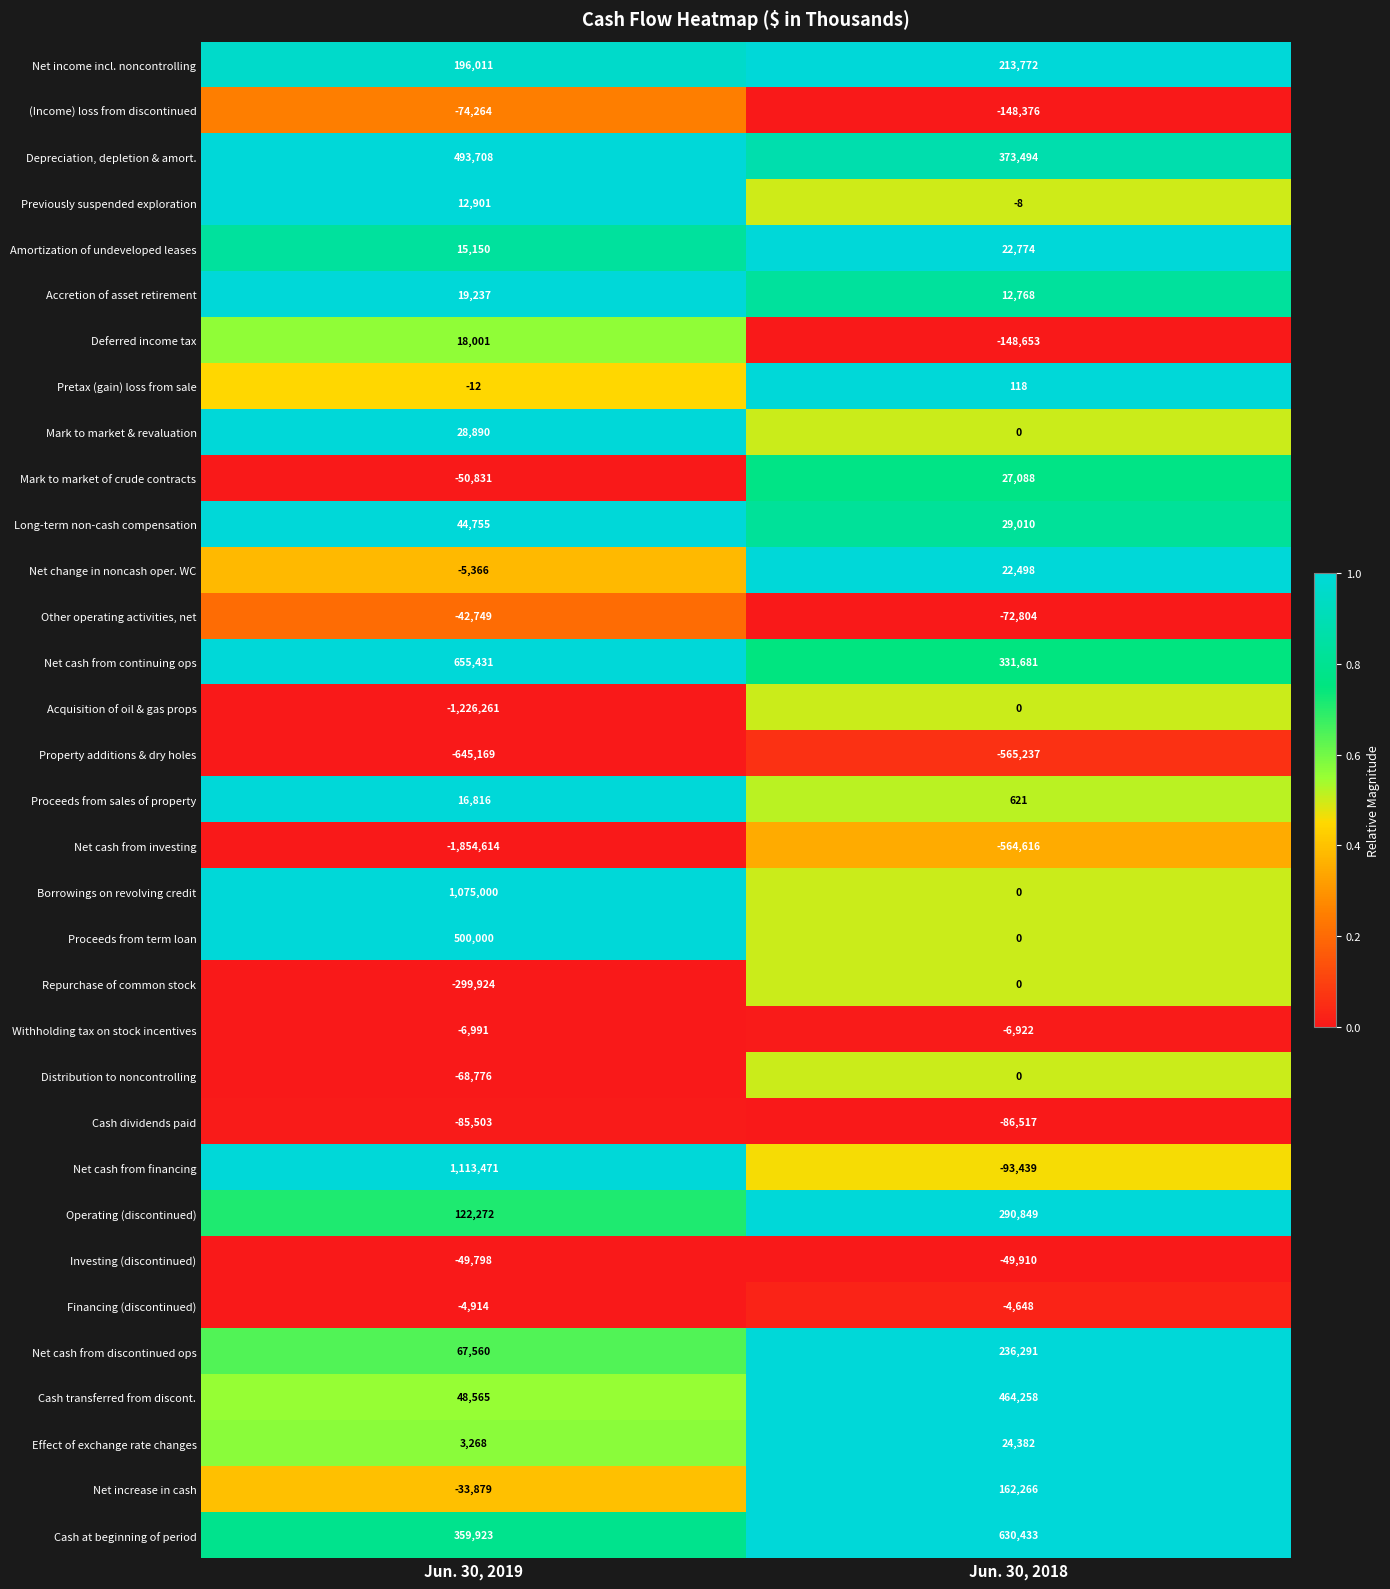

What is the spread (max minus min) of values at Jun. 30, 2019?

2968085